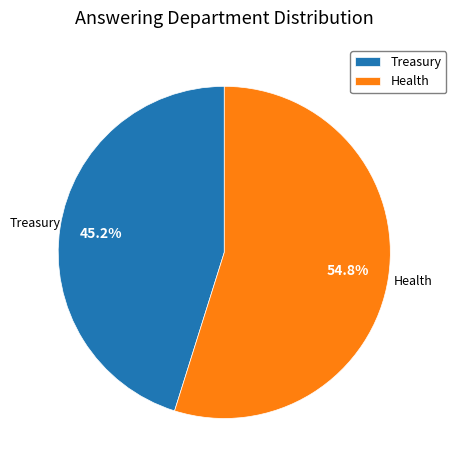

Which slice is the smallest?

Treasury